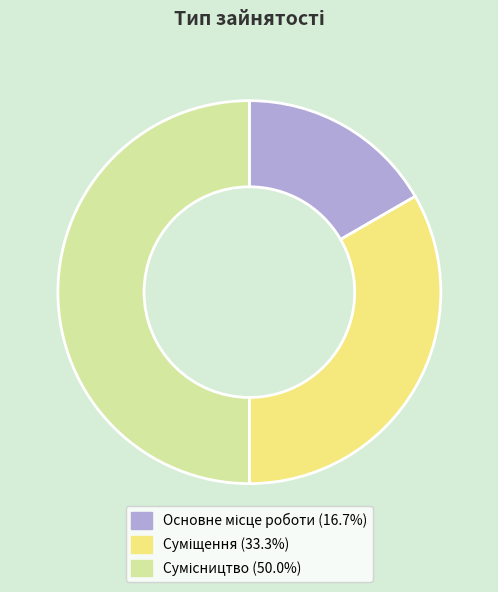

How much of the chart is everything except Суміщення?

66.7%